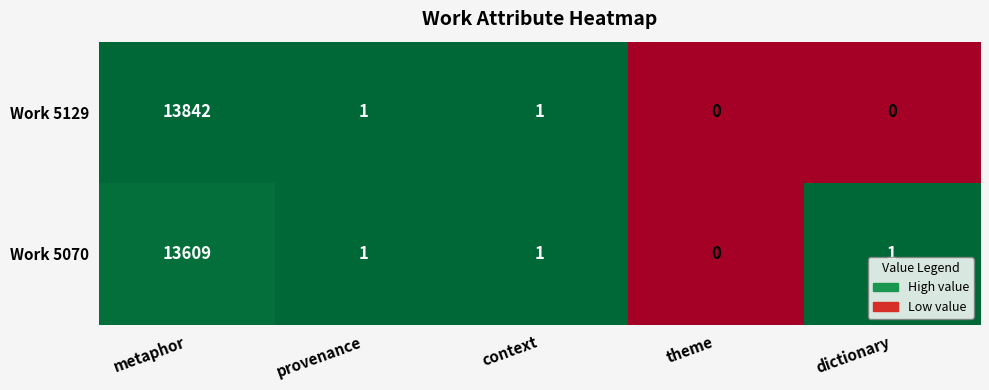

At which label does Work 5070 first exceed 1?

metaphor